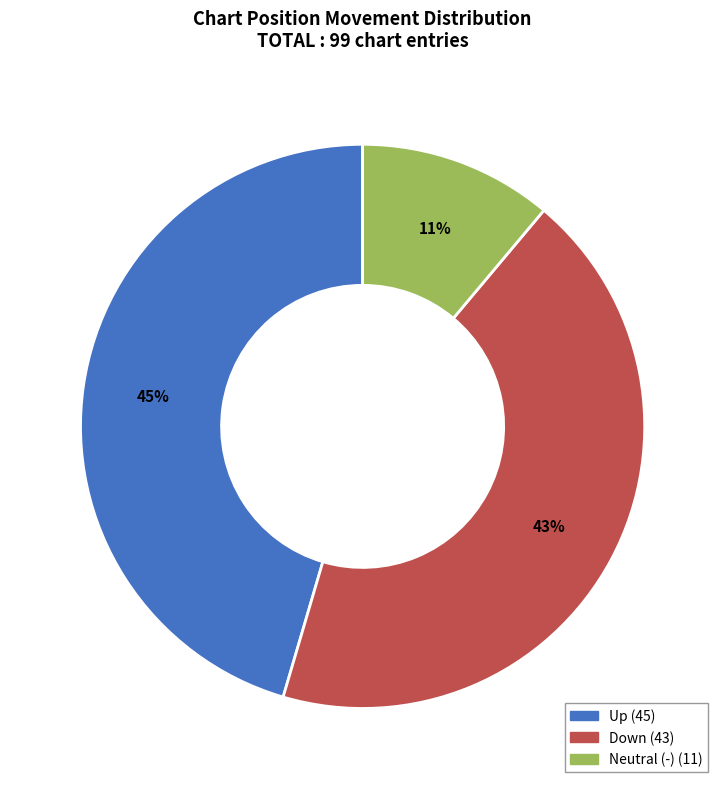

To the nearest percent, what is the difference between the largest and smallest slice percentages?

34%